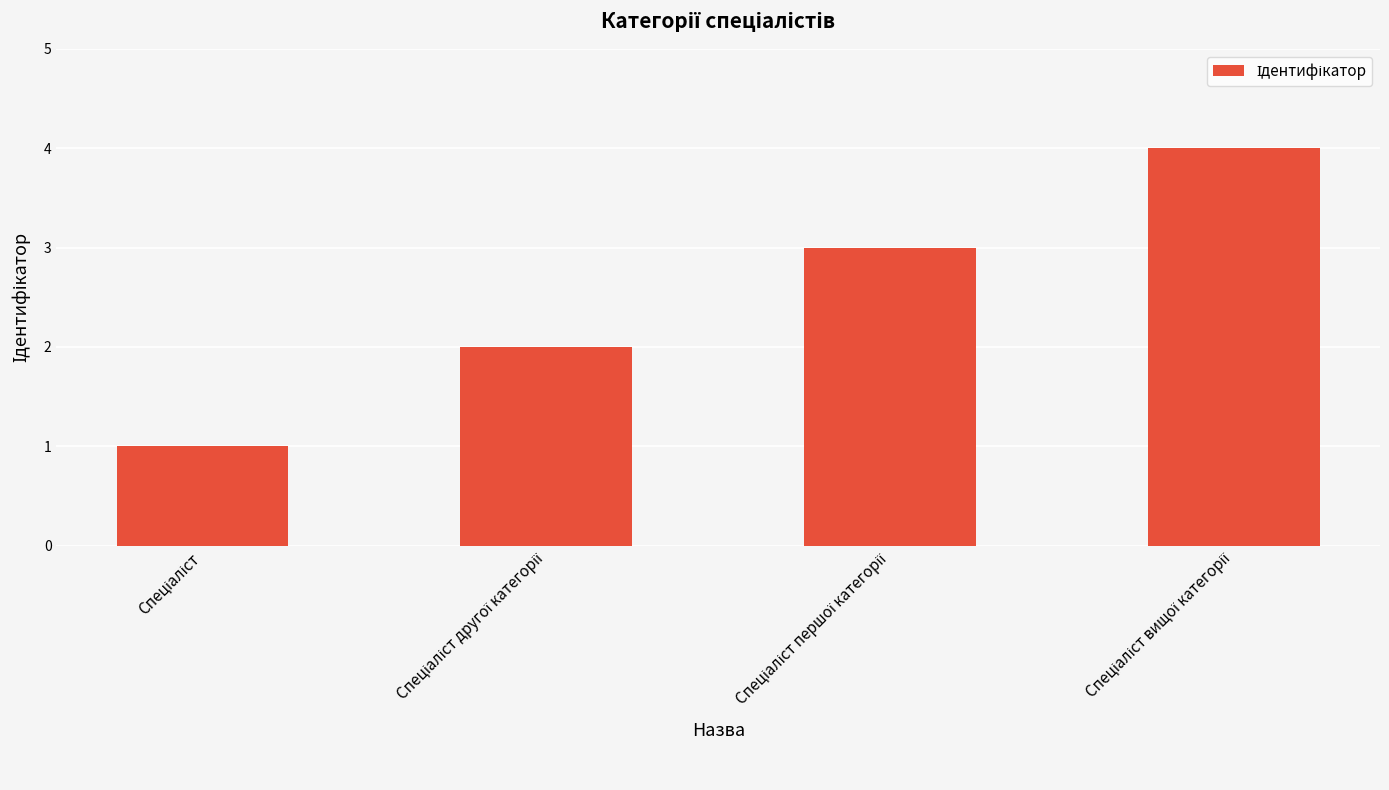

What is the maximum value shown in the chart?

4